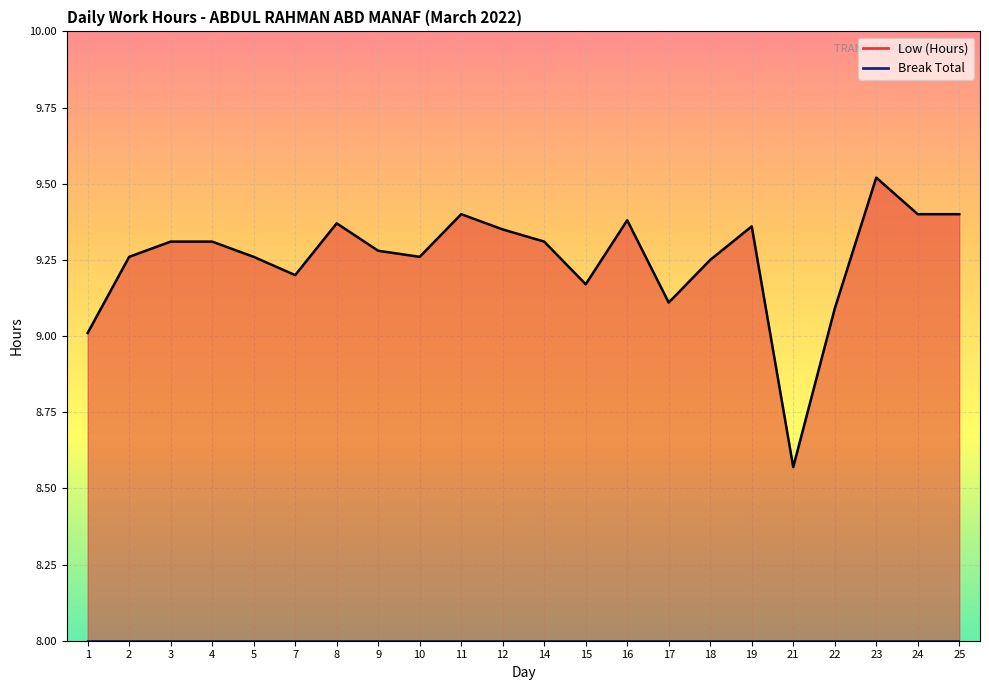

Where is the first local minimum?

7